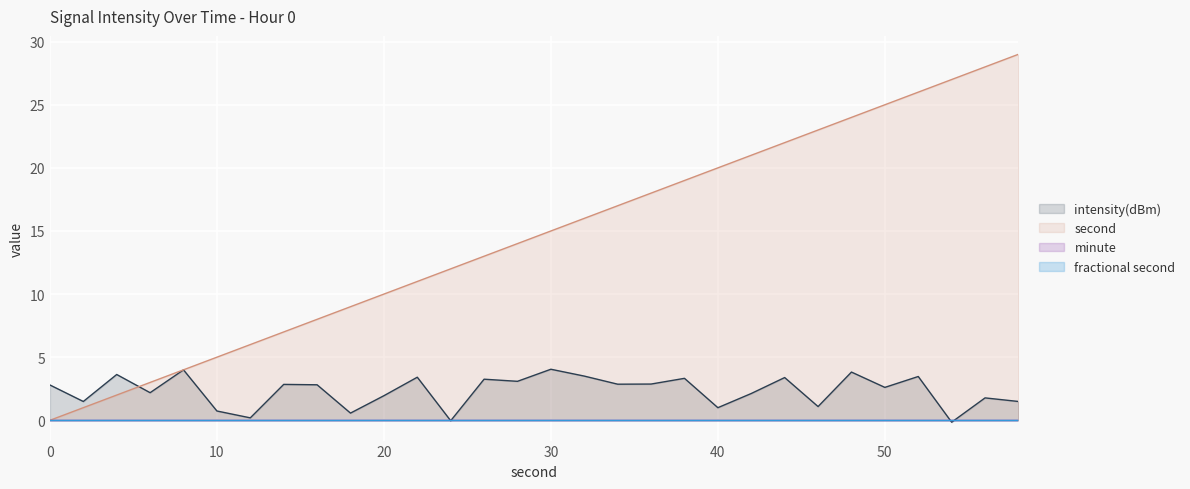

Does the chart display data point markers on the line(s)?

No